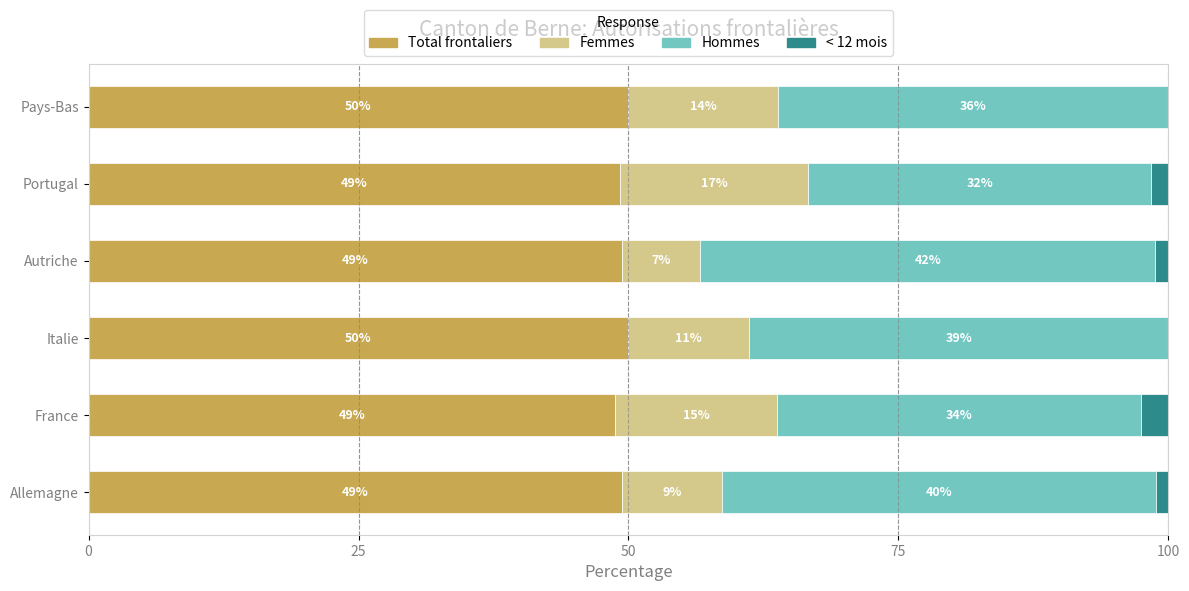

The value of Total frontaliers at Italie is 50.0. True or false?

True